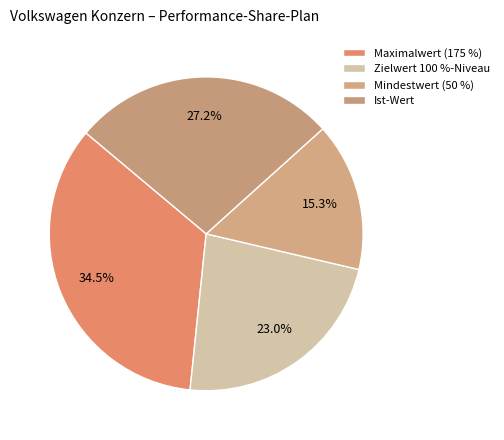

Rank the categories by value from lowest to highest.

Mindestwert (50 %), Zielwert 100 %-Niveau, Ist-Wert, Maximalwert (175 %)